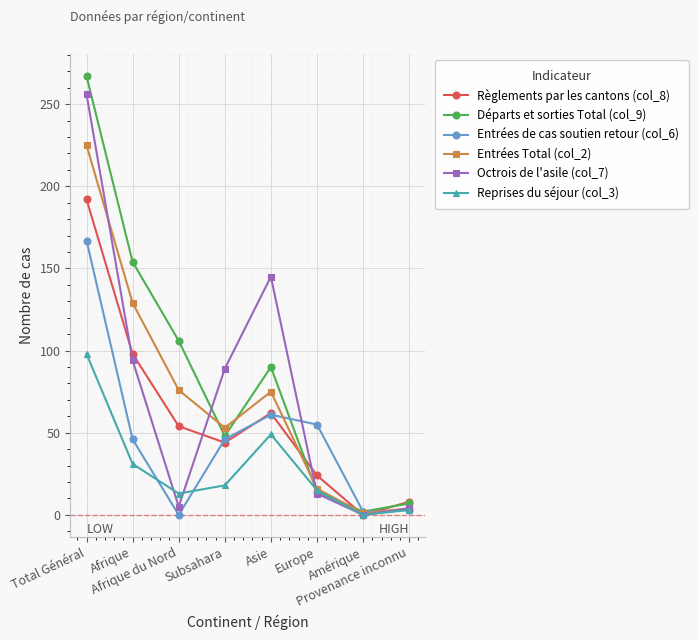

Is the value of Règlements par les cantons (col_8) at Provenance inconnu greater than the value of Départs et sorties Total (col_9) at Amérique?

Yes